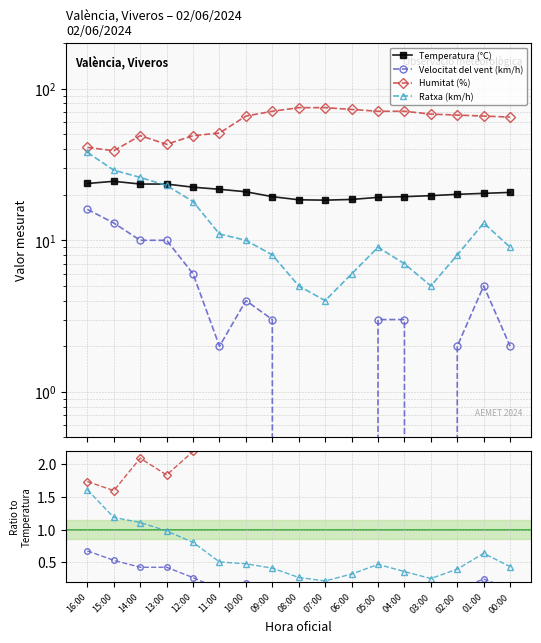

How many lines are shown in the chart?

4